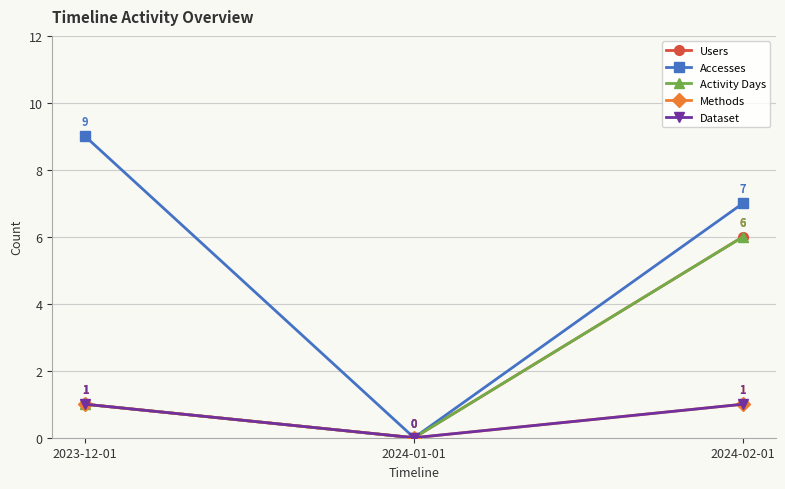

Is this an area chart (filled region under the line)?

No